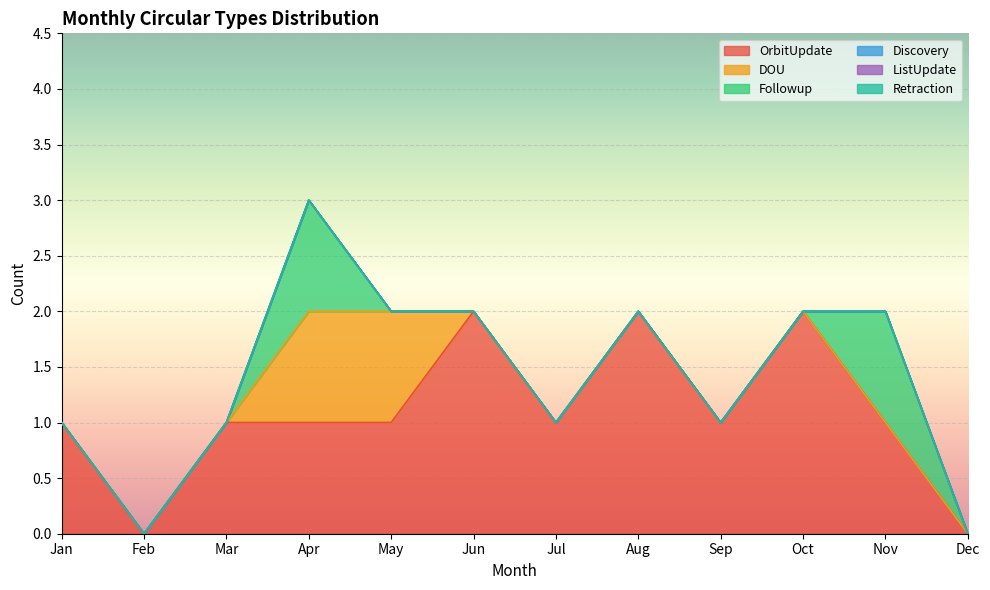

True or false: ListUpdate and Followup intersect in this chart.

False